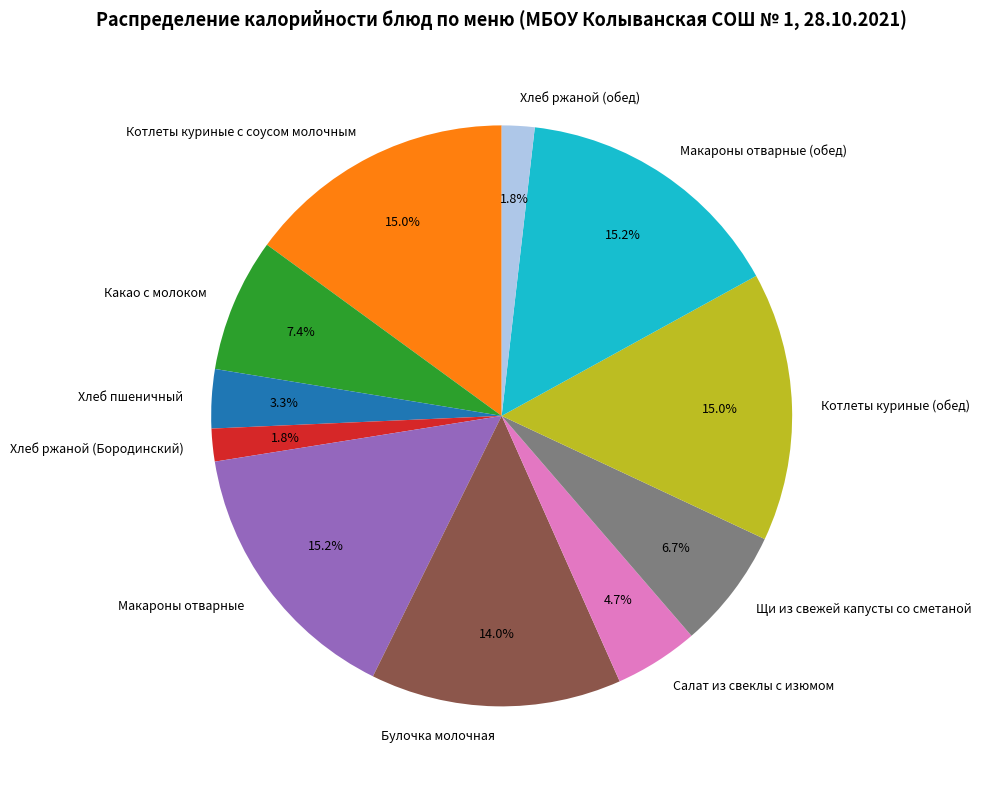

Is it true that Булочка молочная is 5% of the pie?

False